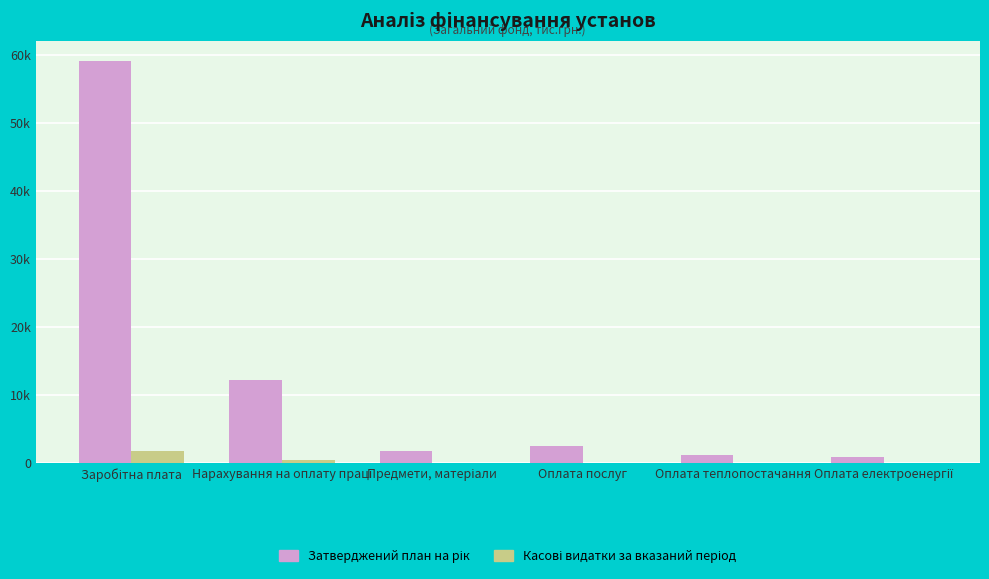

What is the highest value of the Касові видатки за вказаний період series?

1759.9